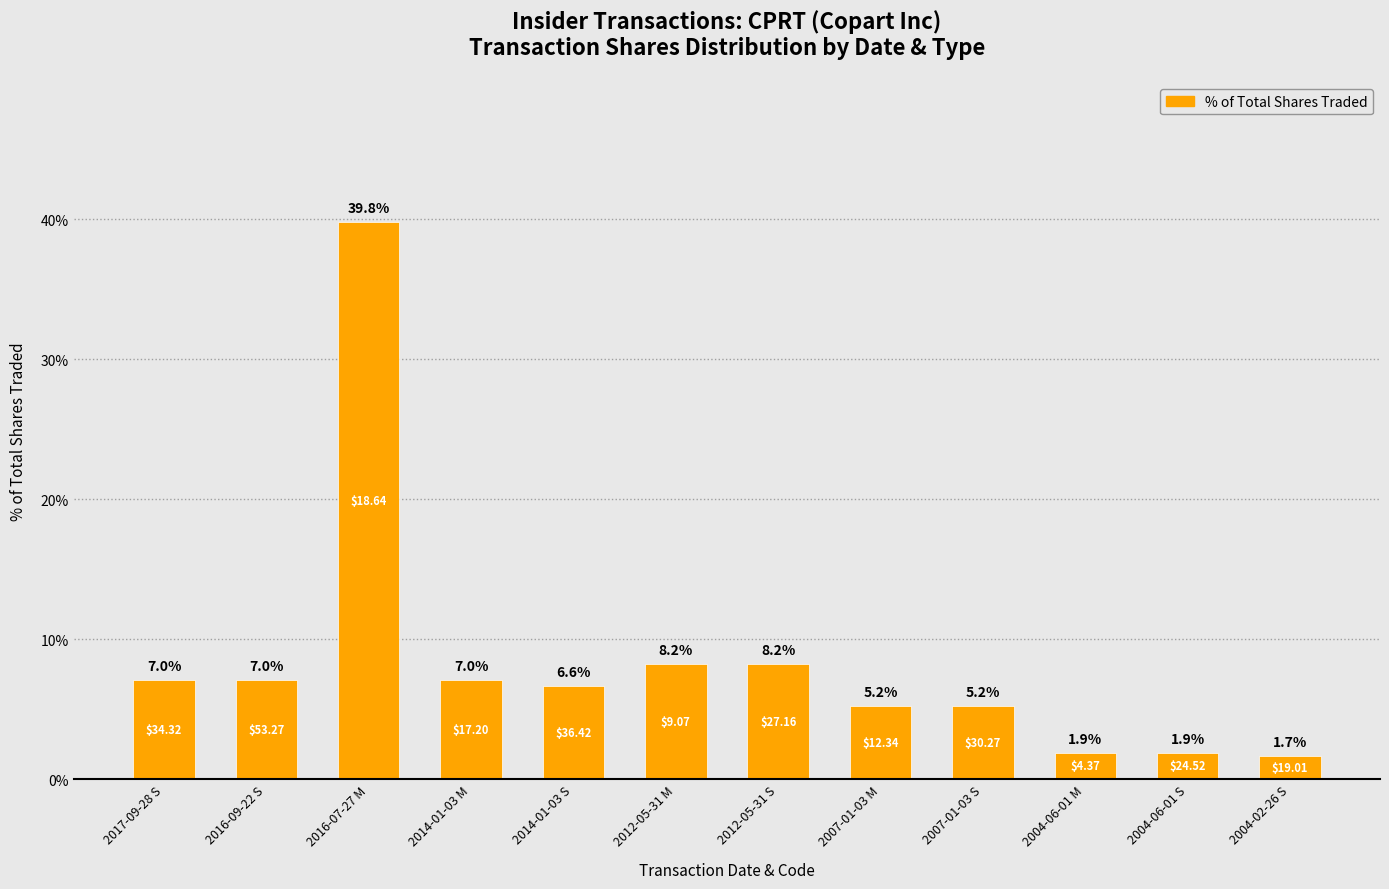

What position from the right is 2016-09-22 S?

11